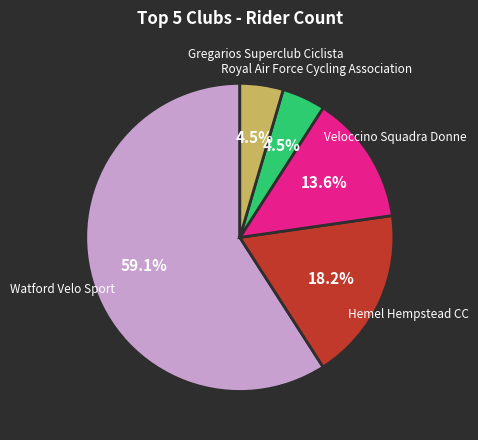

Does any single category account for the majority?

Yes